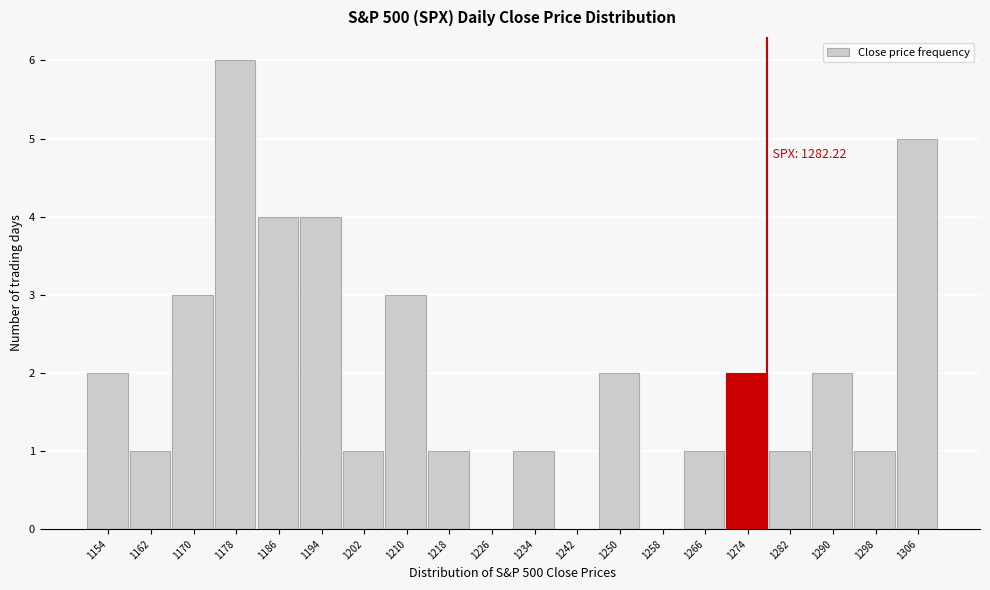

Reading left to right, transcribe all the data shown in this chart.

1154=2	1162=1	1170=3	1178=6	1186=4	1194=4	1202=1	1210=3	1218=1	1226=0	1234=1	1242=0	1250=2	1258=0	1266=1	1274=2	1282=1	1290=2	1298=1	1306=5